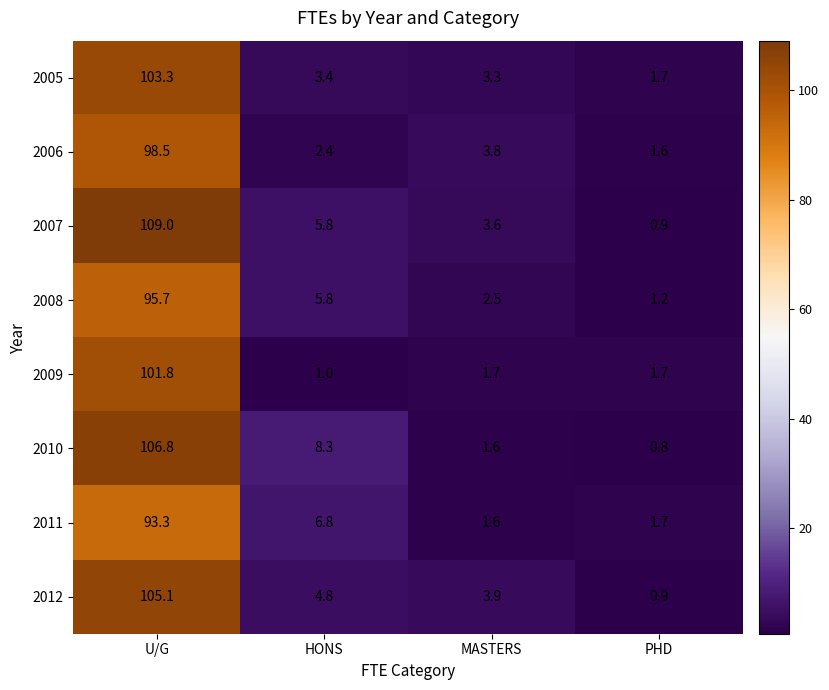

Between U/G and MASTERS, which series saw the biggest shift?

2007